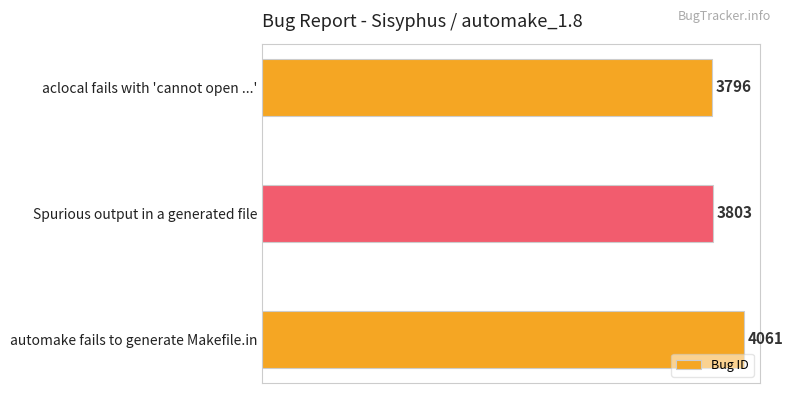

Approximately how many times larger is the value at aclocal fails with 'cannot open ...' compared to Spurious output in a generated file?

1.0